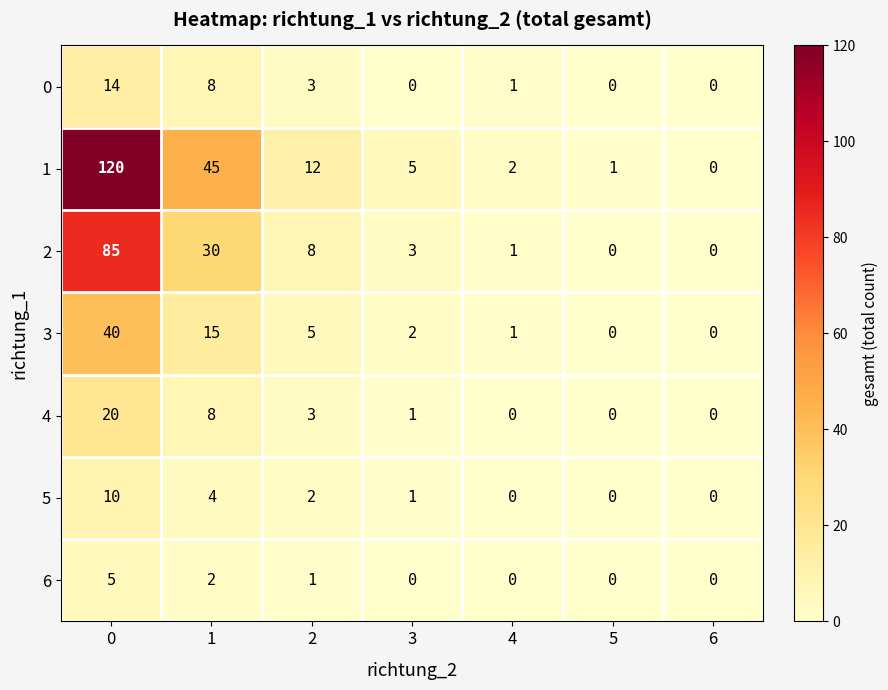

Is it true that 4 equals 7 at 4?

False